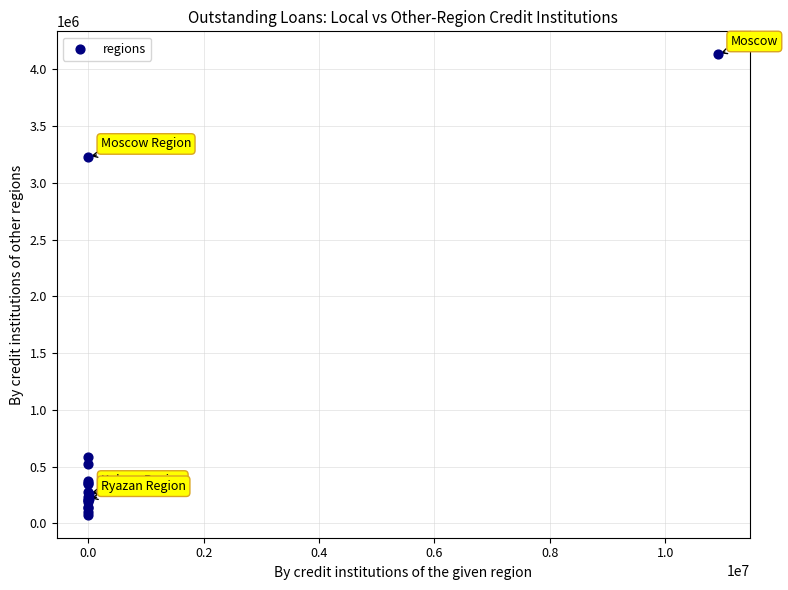

What Y value in the scatter plot is closest to 2103976?

3228127